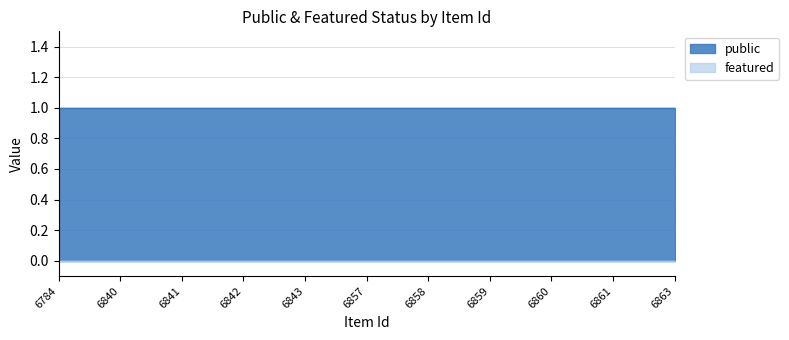

What is the maximum value for public?

1